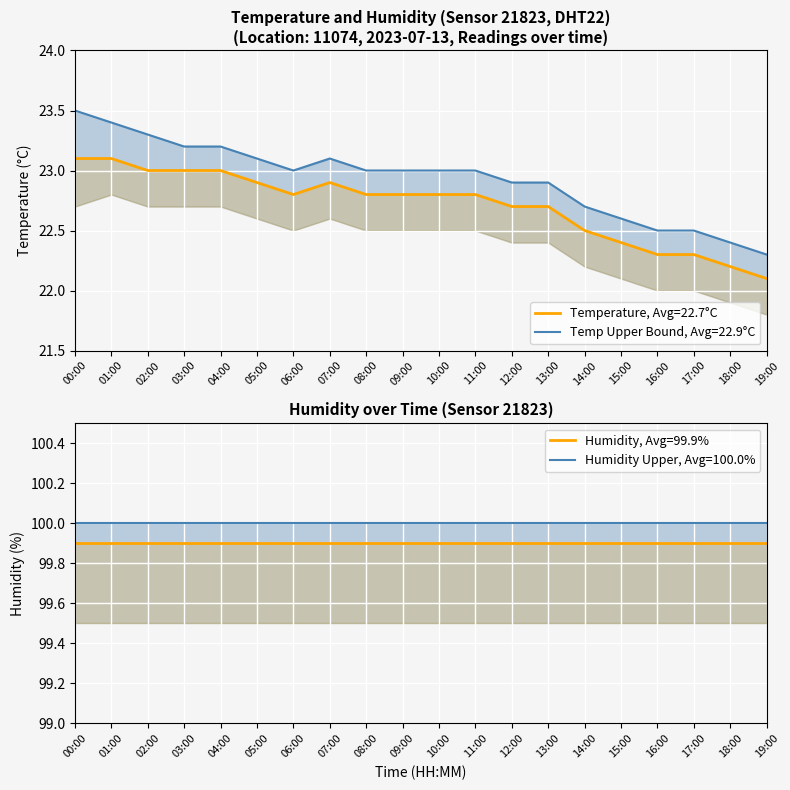

The value at 19:00 is 35.2. True or false?

False